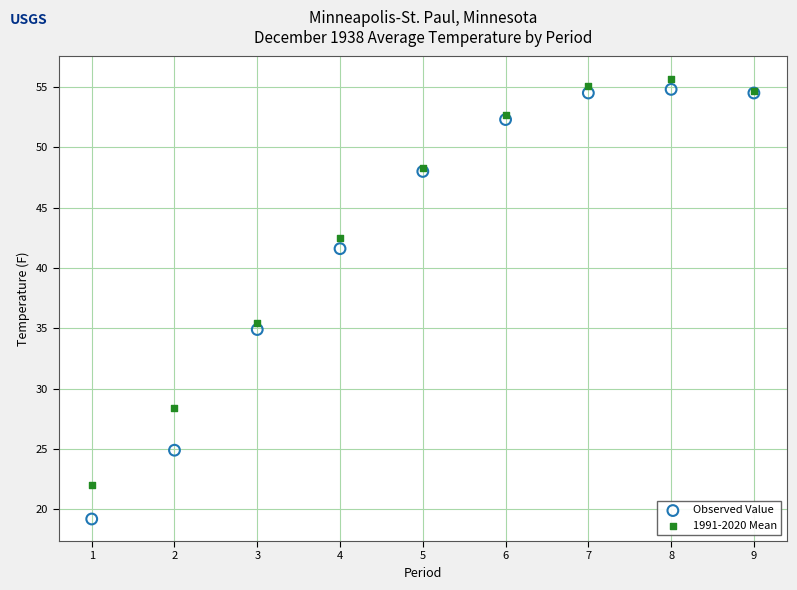

What is the X range (max minus min) for the scatter plot?

8.0